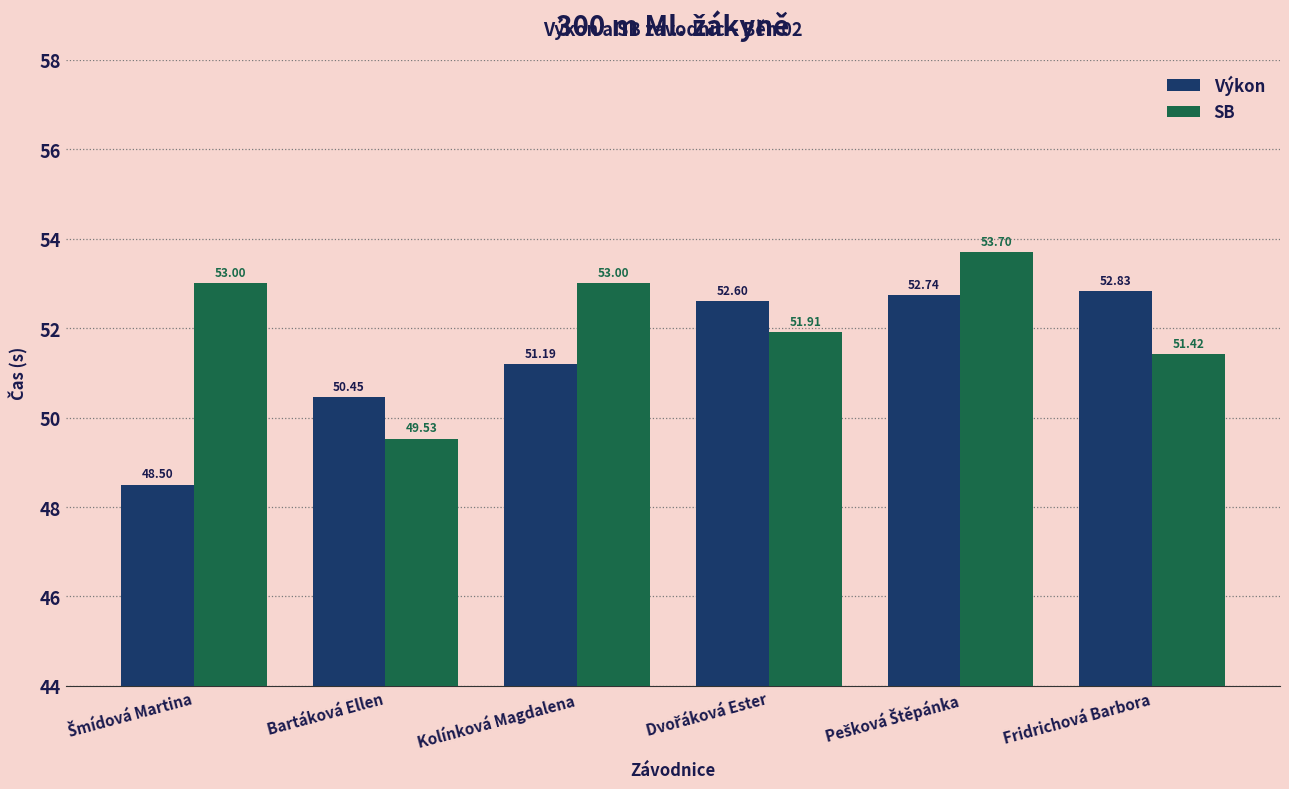

How many data points in SB are less than 53?

3